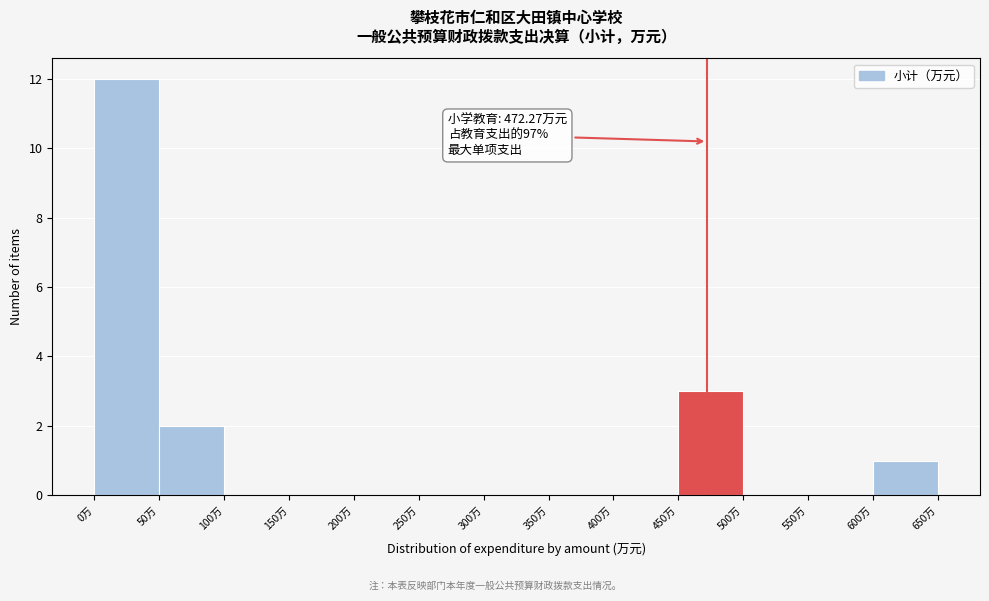

Over which range of the x-axis is the bar tallest?

0 to 50